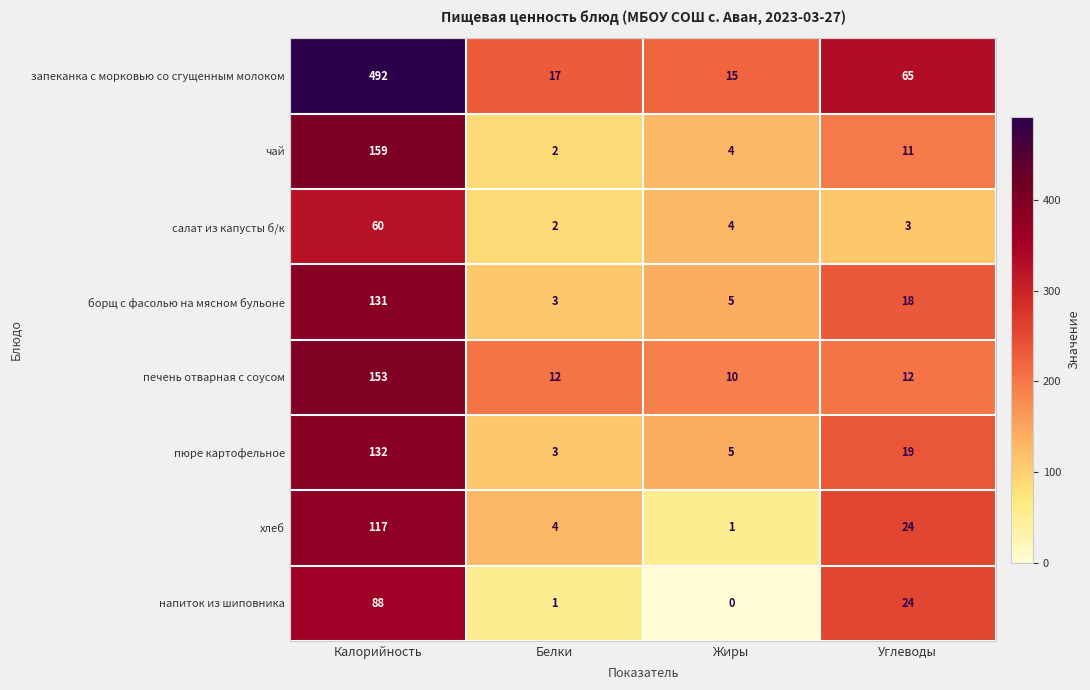

Between Белки and Углеводы, which series saw the biggest shift?

запеканка с морковью со сгущенным молоком